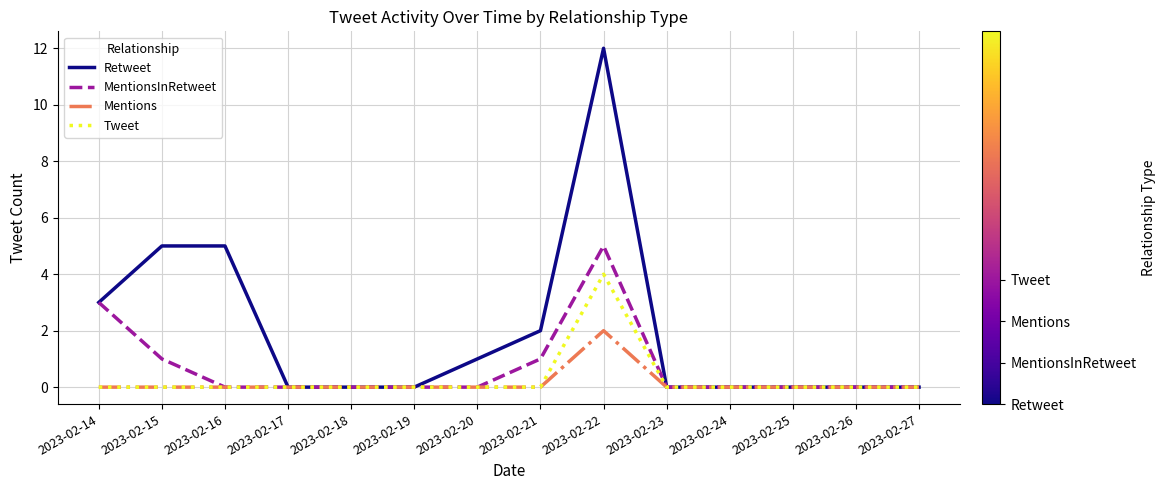

The value of Mentions at 2023-02-27 is 0. True or false?

True